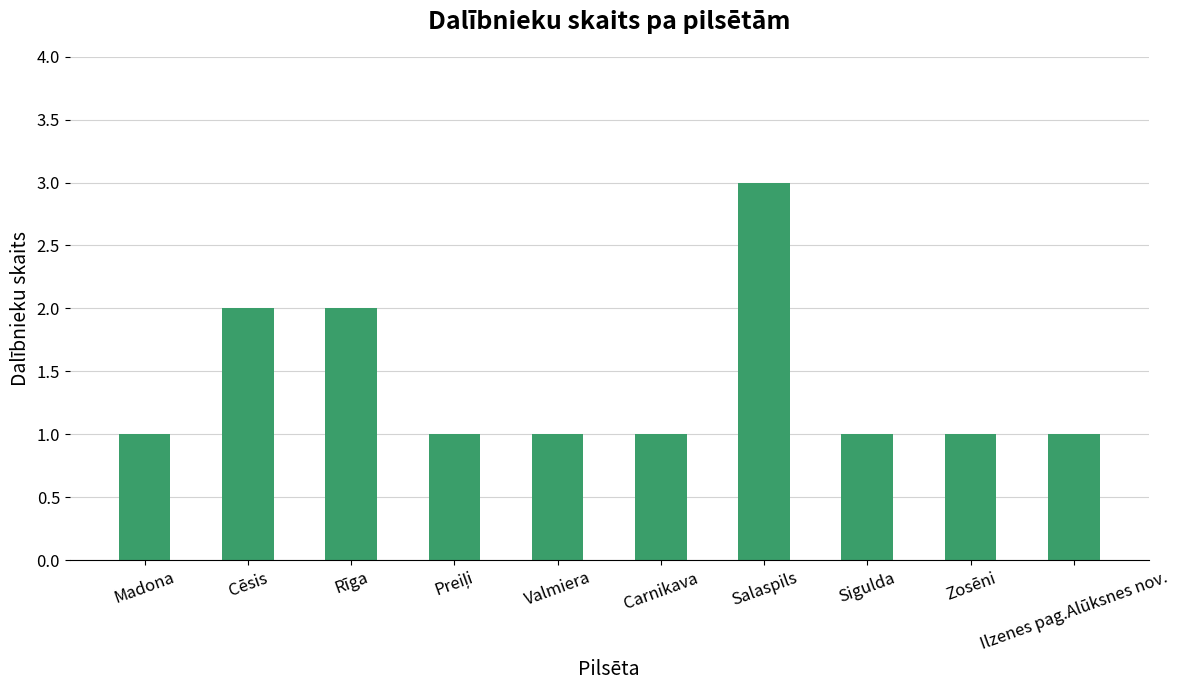

Is it true that the value at Sigulda is 1?

True